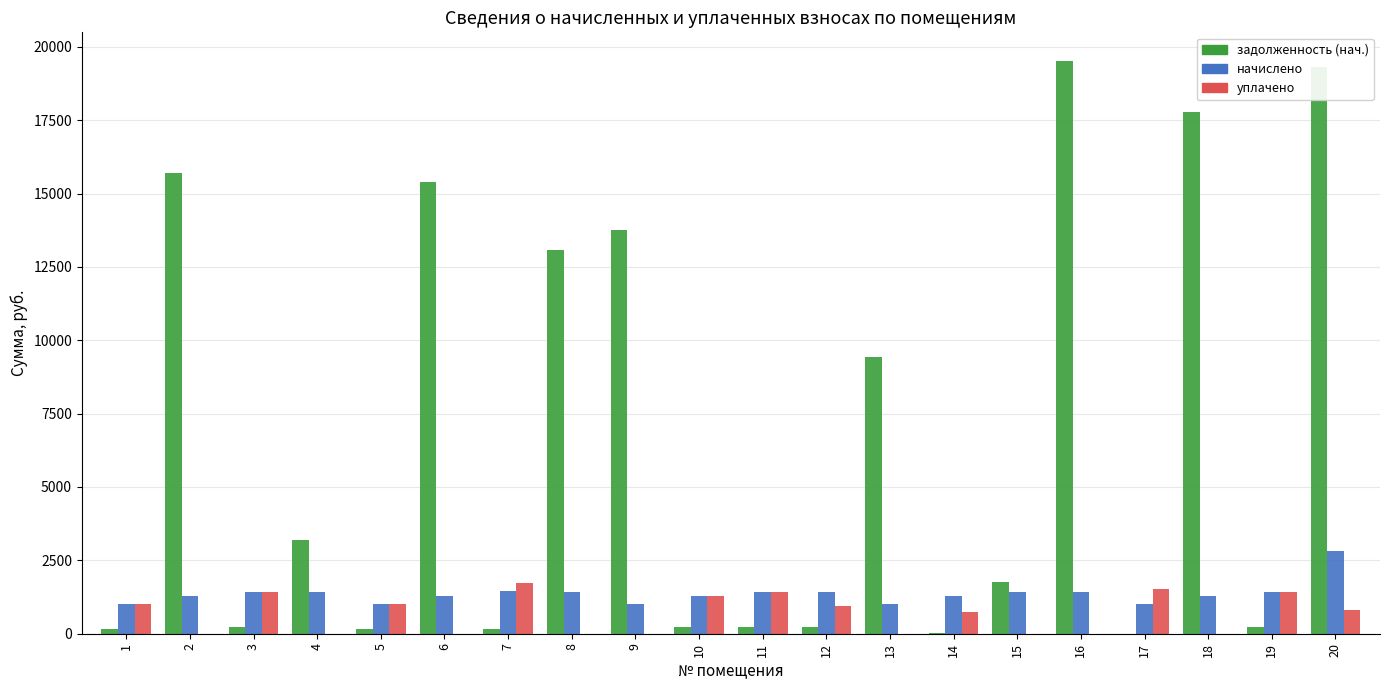

Between 8 and 15, which series saw the biggest shift?

задолженность (нач.)